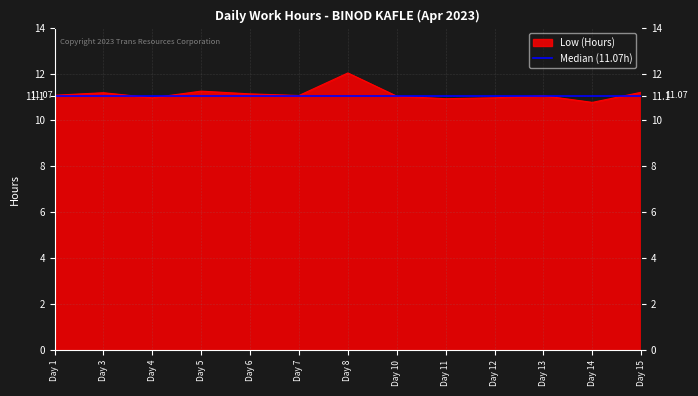

What is the ratio of the value at Day 8 to the value at Day 11?

1.1